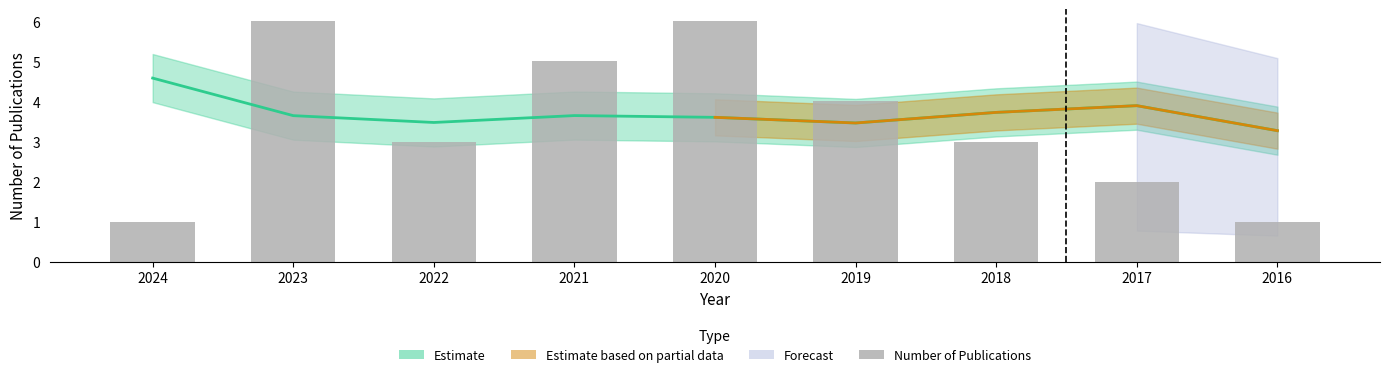

Reading left to right, transcribe all the data shown in this chart.

1	6	3	5	6	4	3	2	1